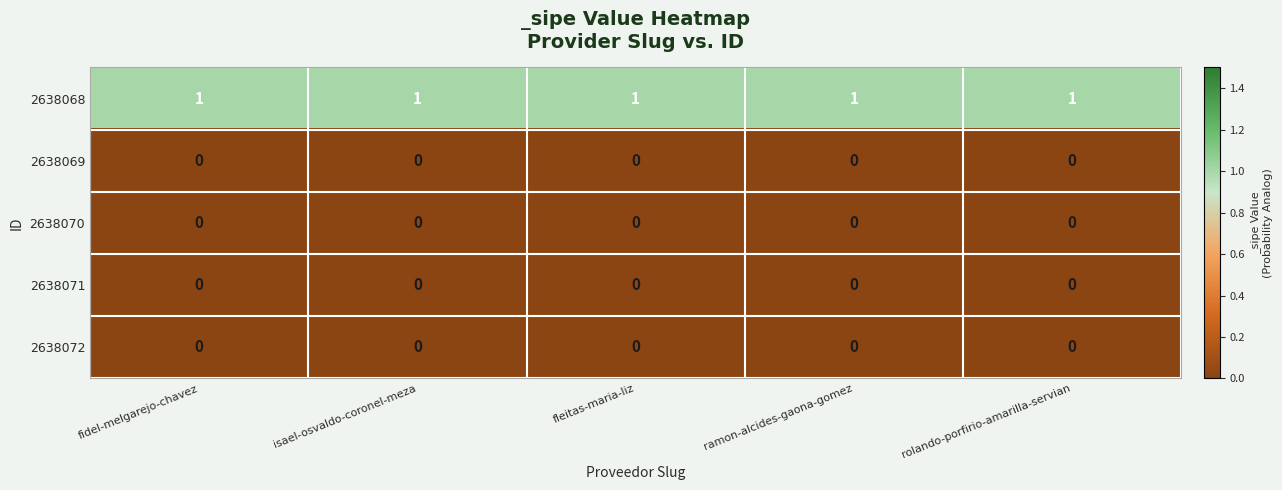

The value of 2638070 at fidel-melgarejo-chavez is 0. True or false?

True